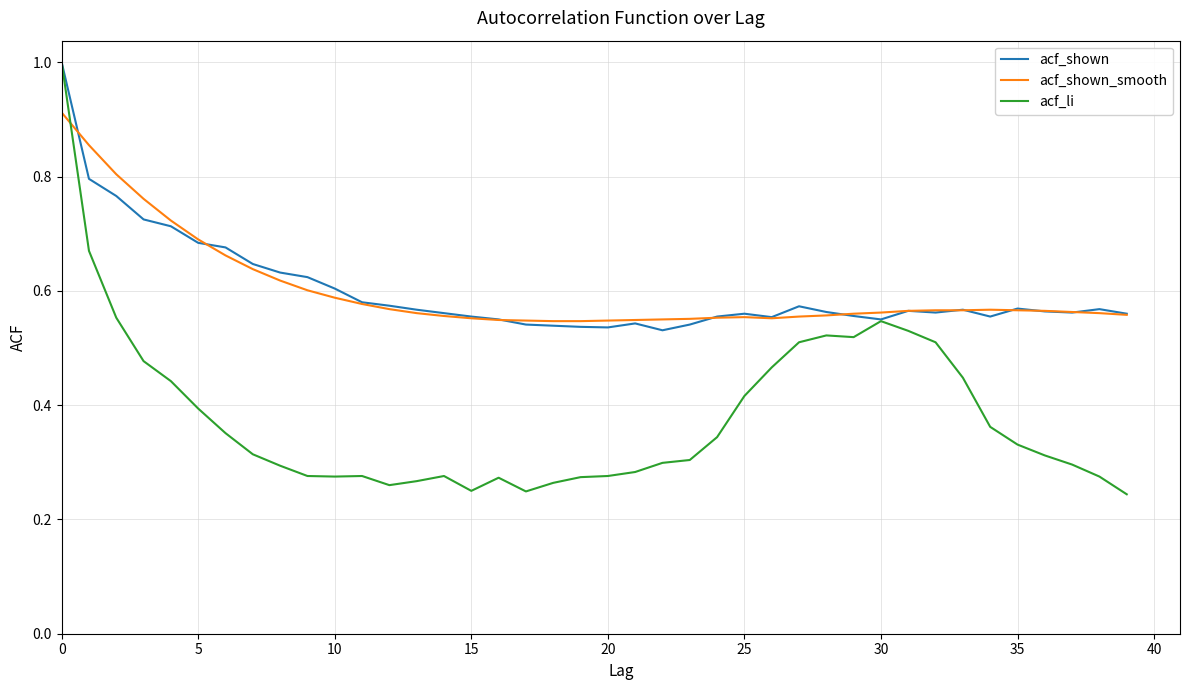

What is the greatest value displayed?

1.0